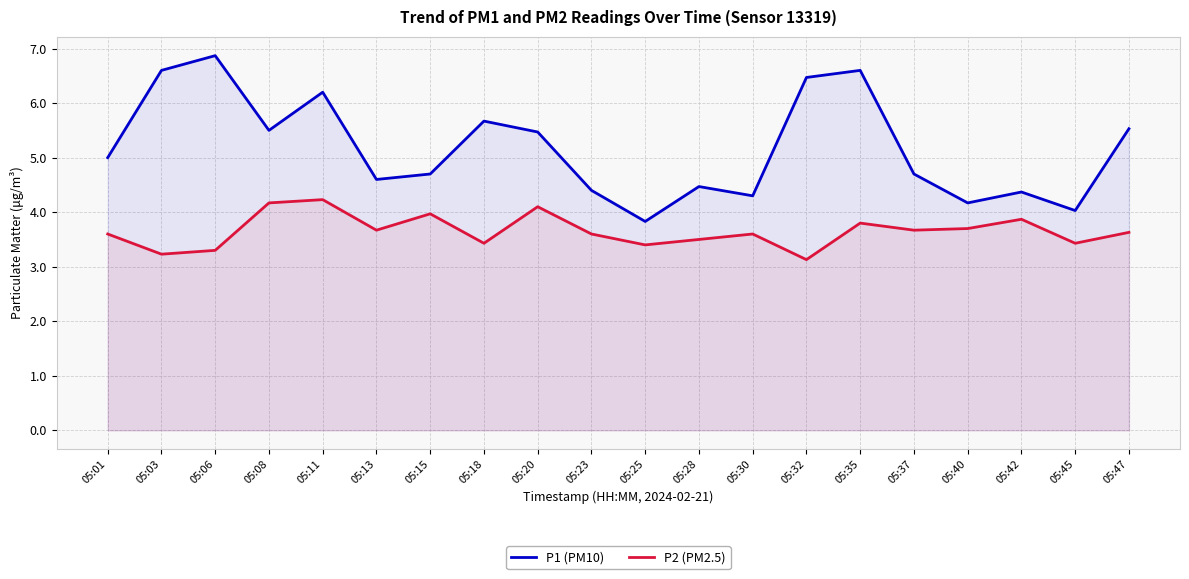

What is the value of the P1 (PM10) point at the 11th from the left?

3.8